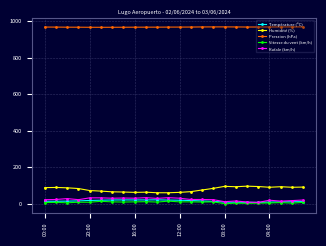

How many series are shown in this chart?

5